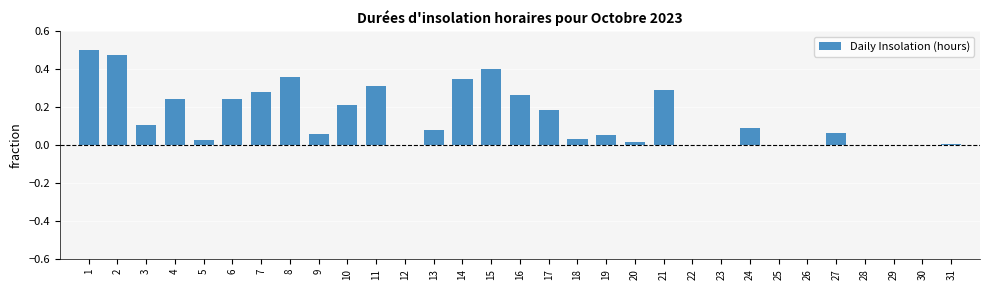

The chart shows a value of 0.2 at 12. True or false?

False